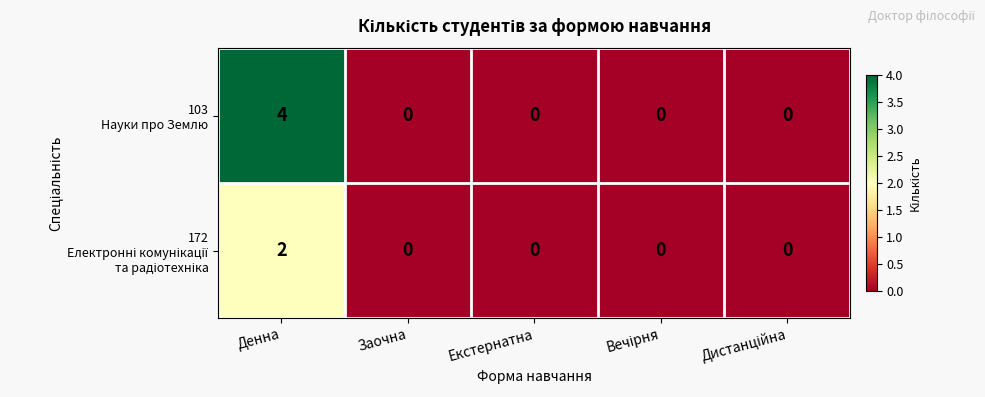

How many categories are shown in the chart?

5